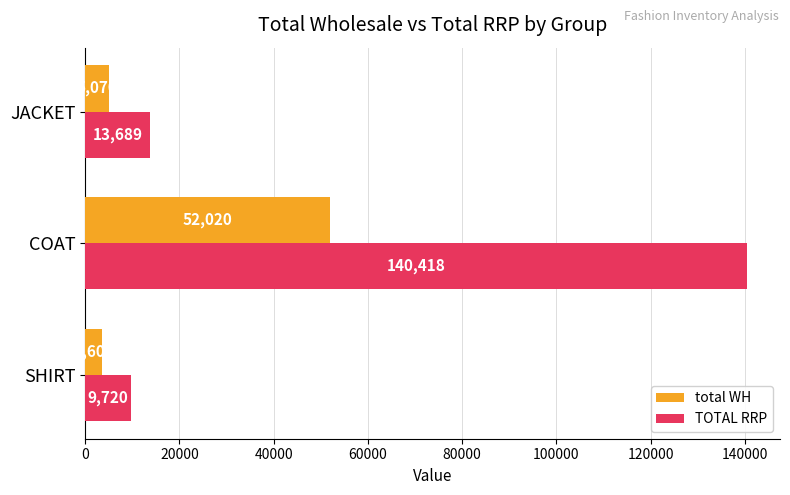

At how many categories does at least one series exceed 123033?

1